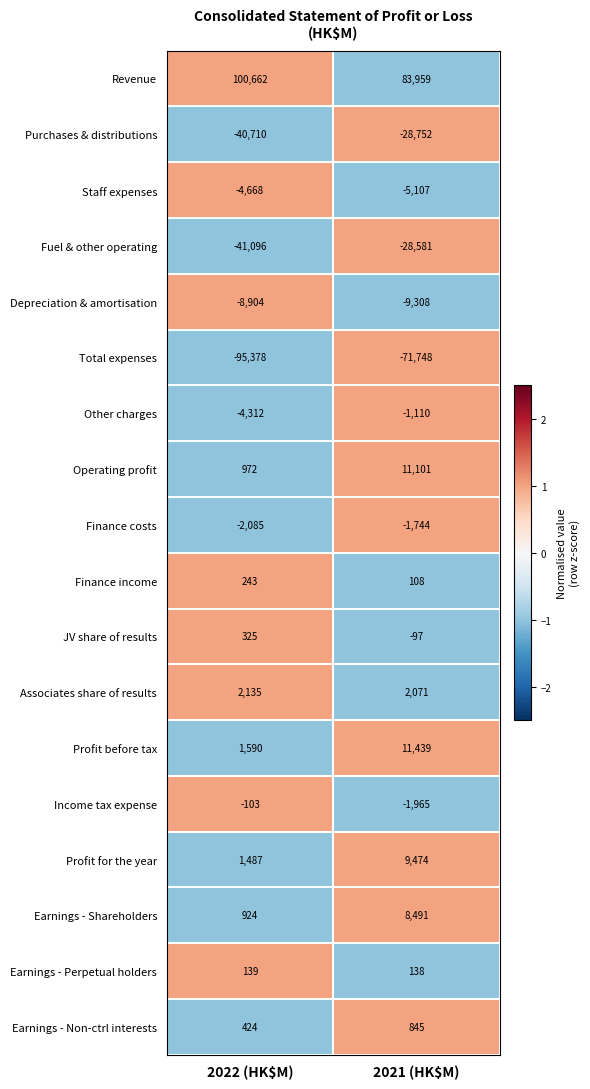

What is the difference between the maximum and minimum values in the Finance costs series?

341